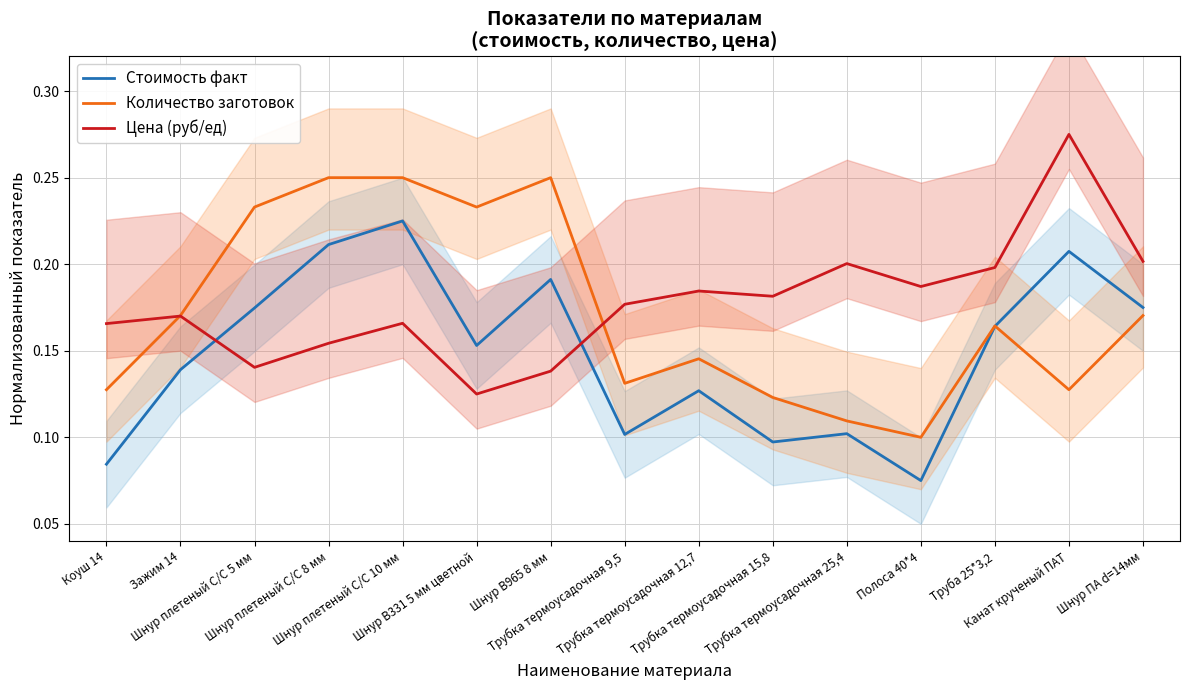

At how many categories does at least one series exceed 0?

15